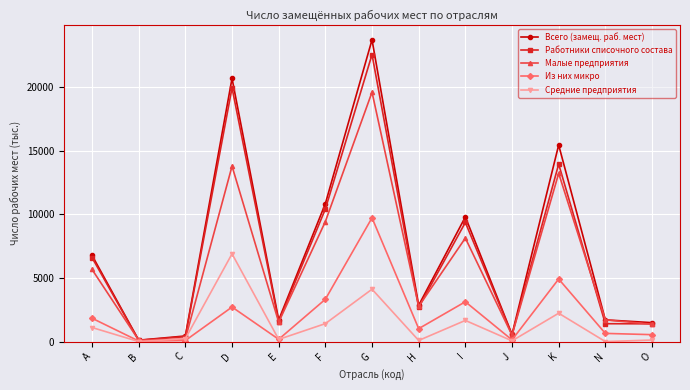

How many intersections are there between Малые предприятия and Средние предприятия?

2